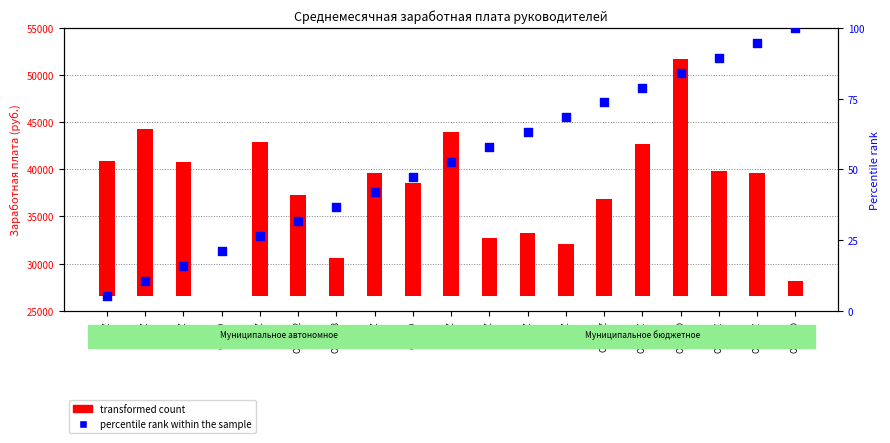

Which series reaches the maximum Y coordinate?

transformed count